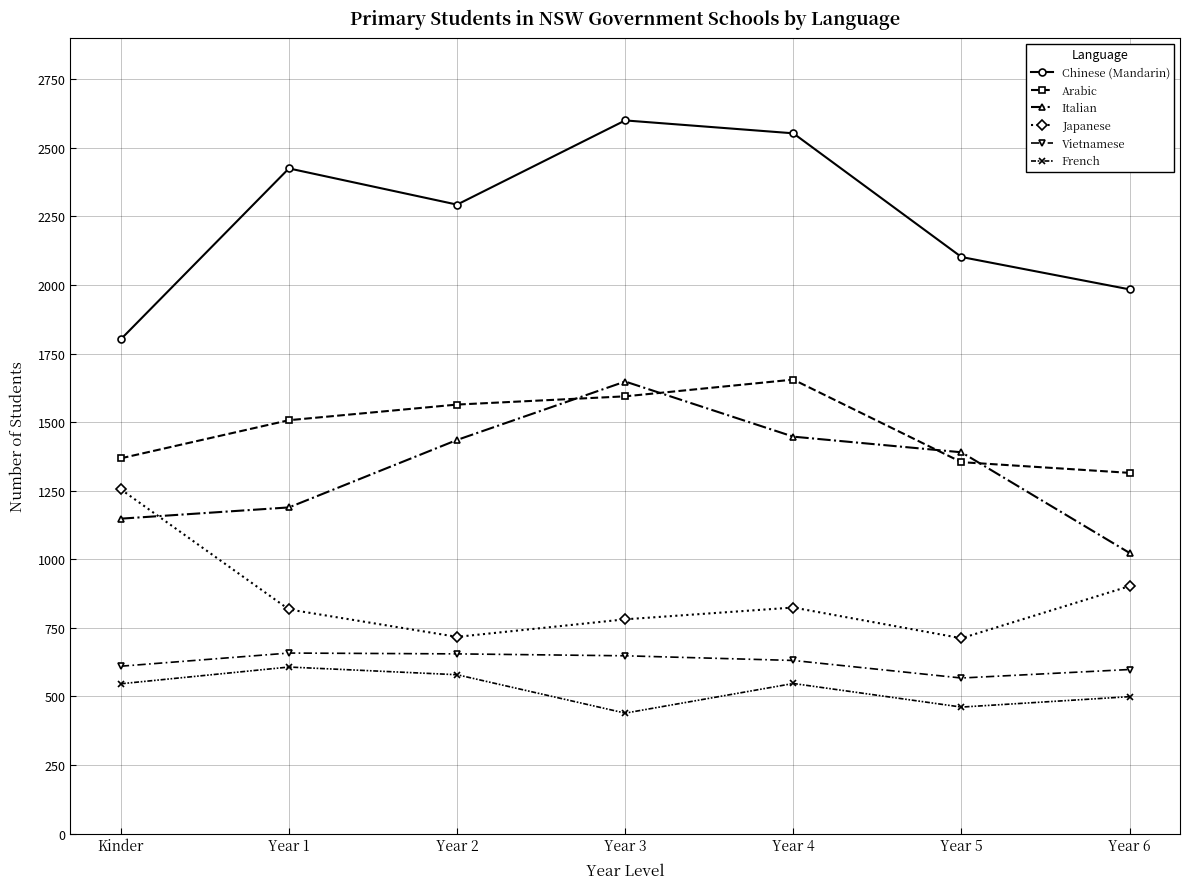

Which series changed the most between Year 2 and Year 5?

Arabic